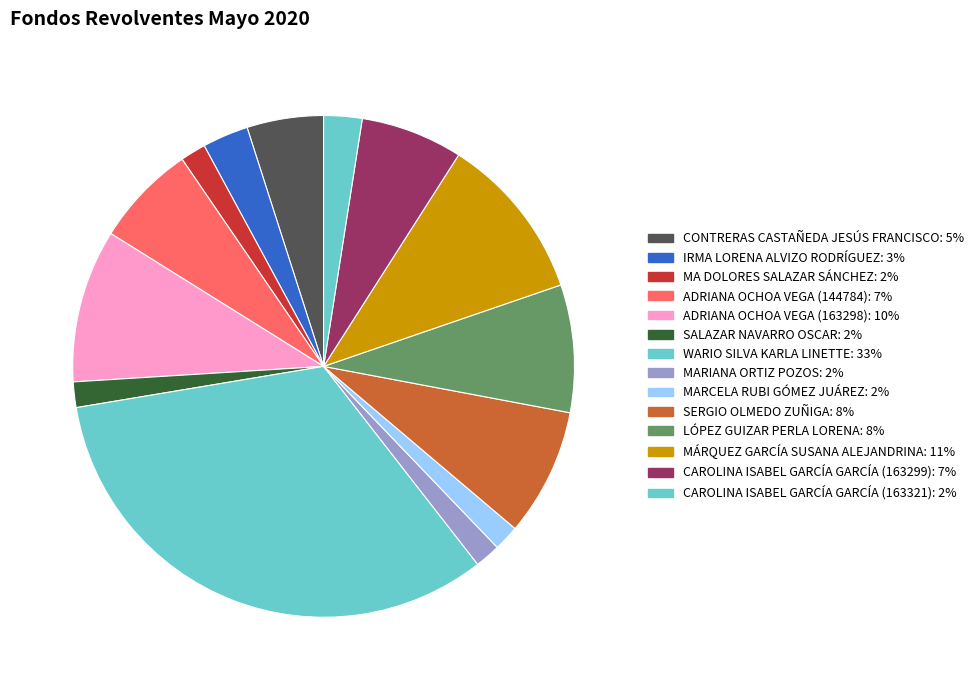

Count the number of slices in the pie.

14